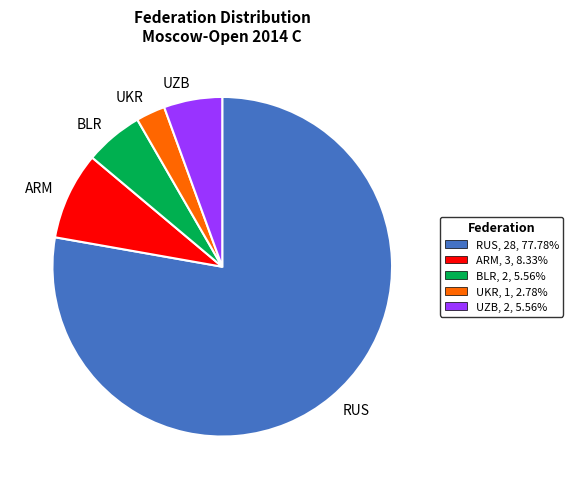

Which category accounts for the majority?

RUS